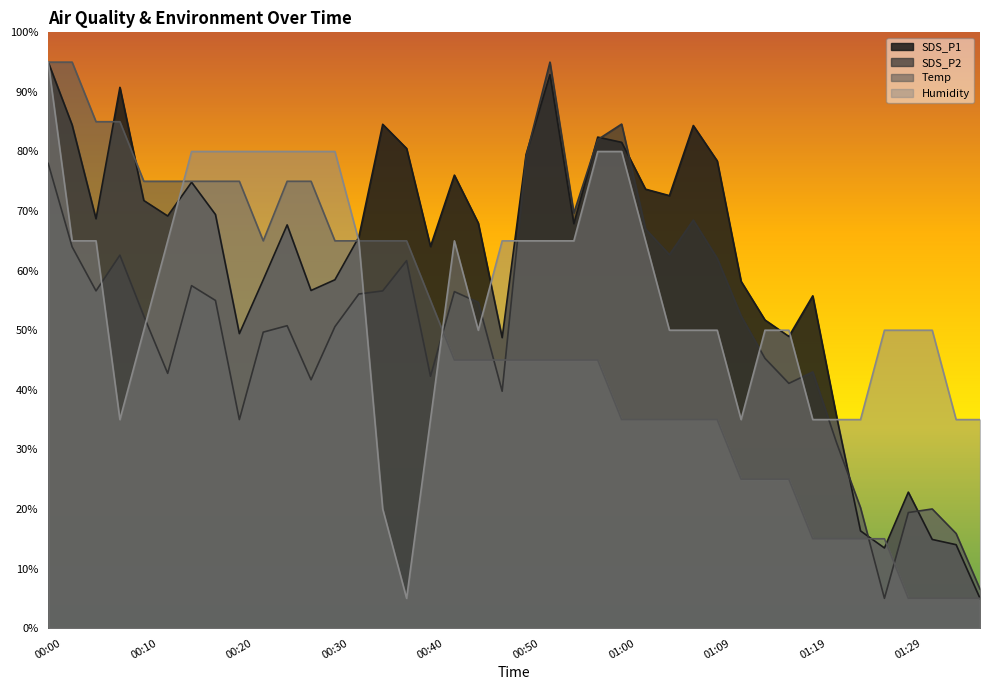

What is the difference between the SDS_P2 values at 00:32 and 00:02?

7.9